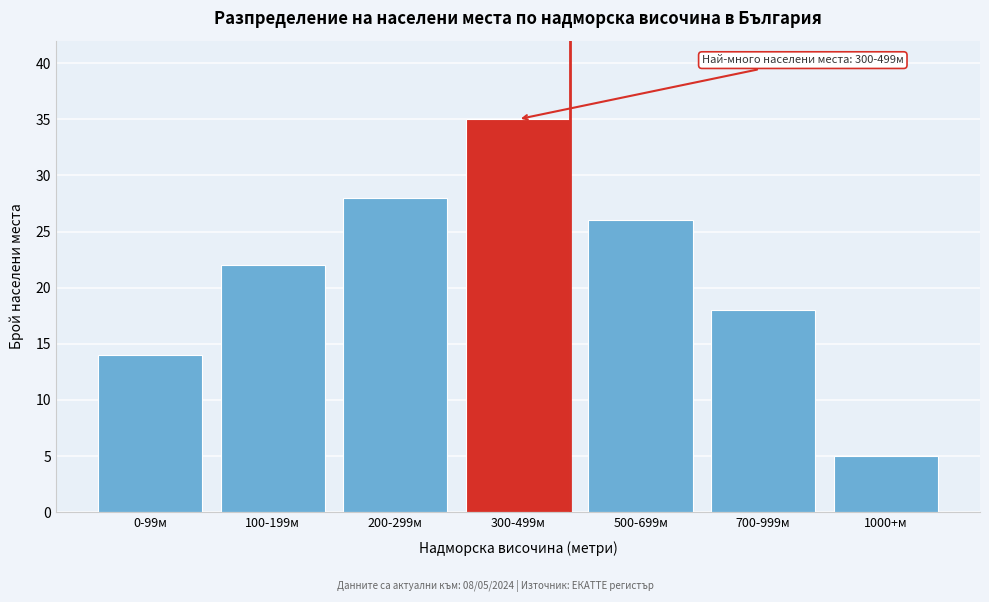

Reading right to left, transcribe all the data shown in this chart.

5	18	26	35	28	22	14